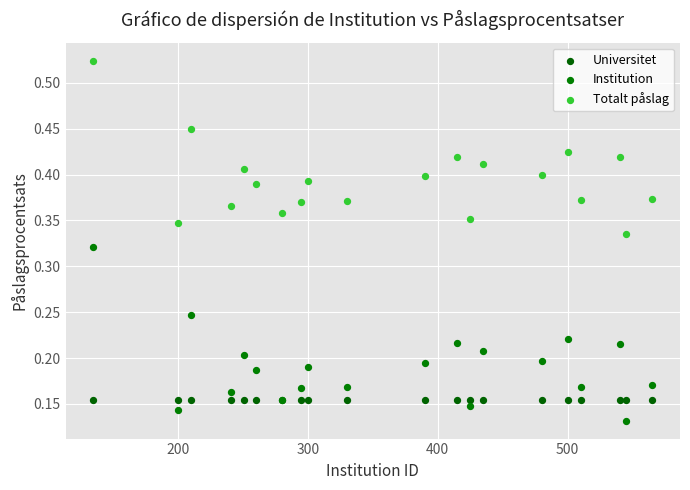

What are all the series names shown in the legend?

Universitet, Institution, Totalt påslag